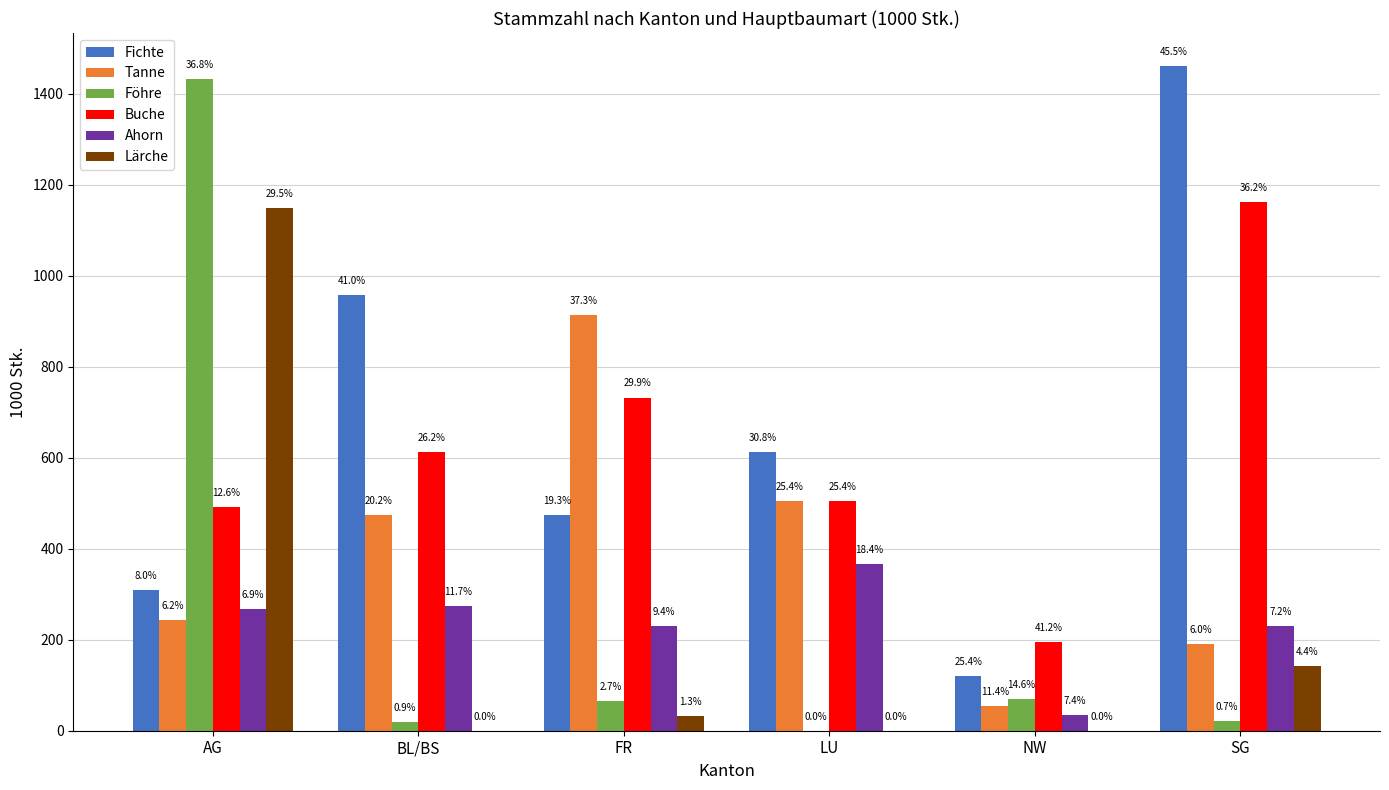

What is the average value of the Lärche series?

220